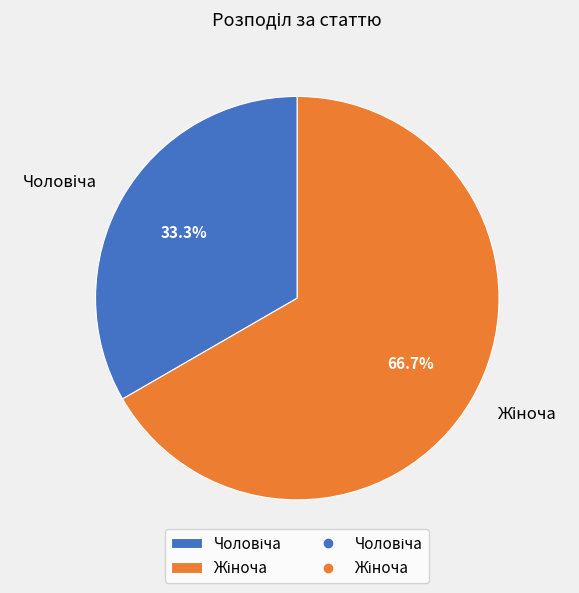

Is there a majority slice in this chart?

Yes